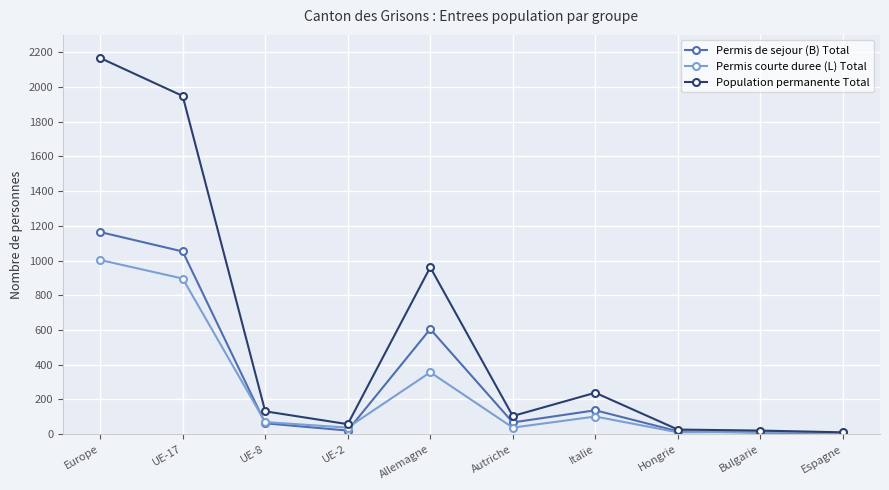

At which label is Permis courte duree (L) Total closest to 504?

Allemagne